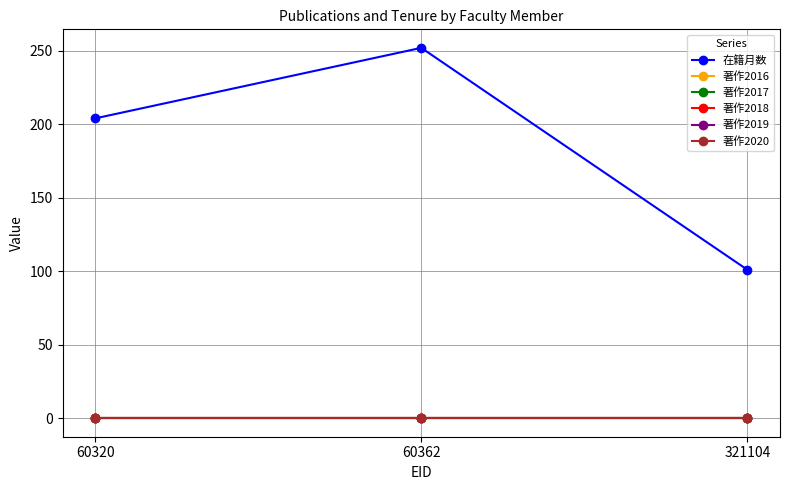

Reading right to left, what are all the values shown in this chart?

在籍月数: 101	252	204
著作2016: 0	0	0
著作2017: 0	0	0
著作2018: 0	0	0
著作2019: 0	0	0
著作2020: 0	0	0